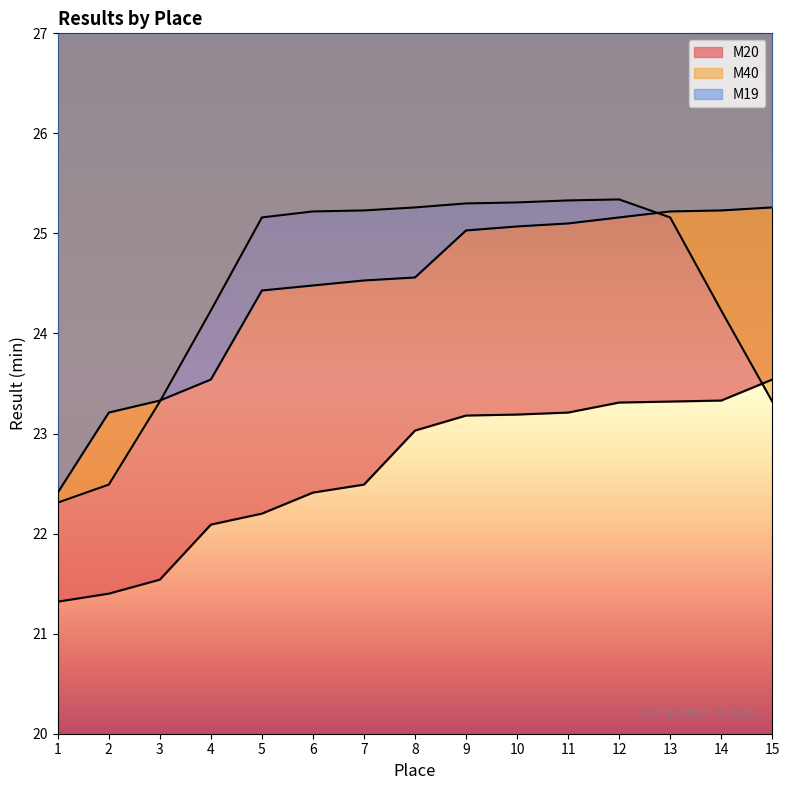

Is it true that М20 equals 38.3 at 3?

False